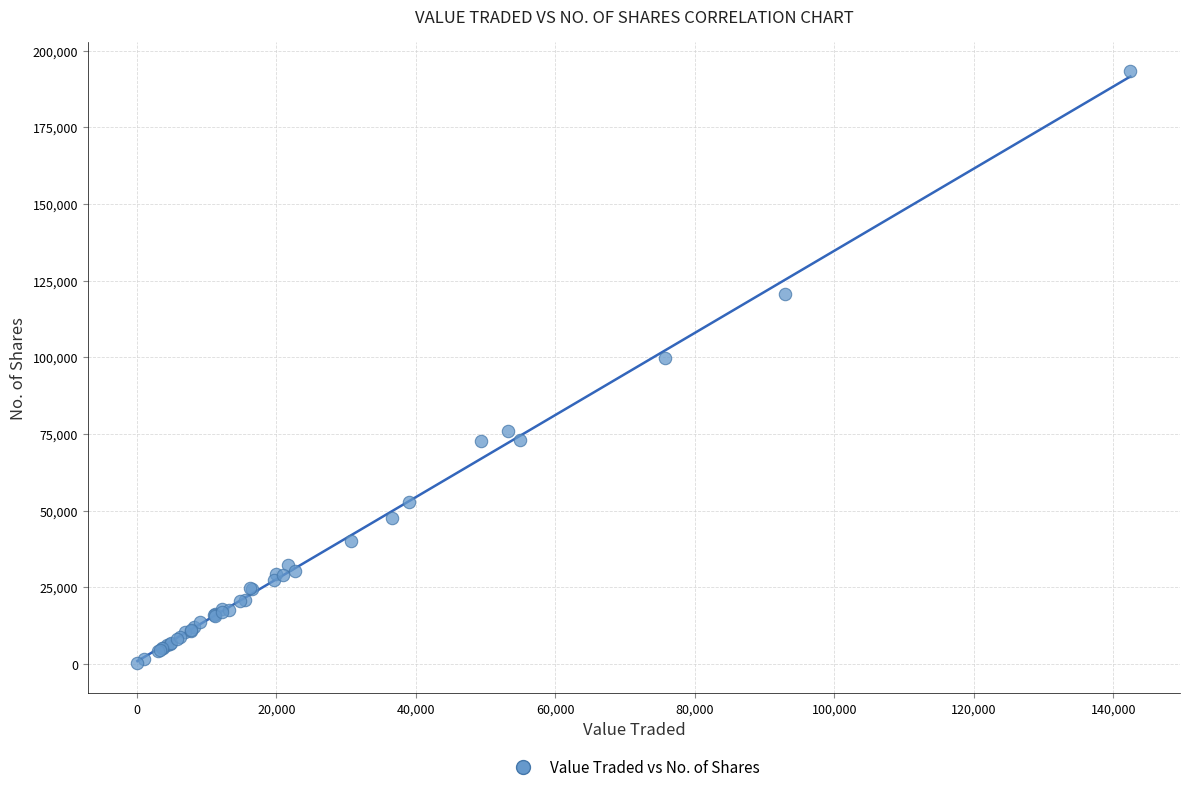

What Y value in the scatter plot is closest to 96707?

99632